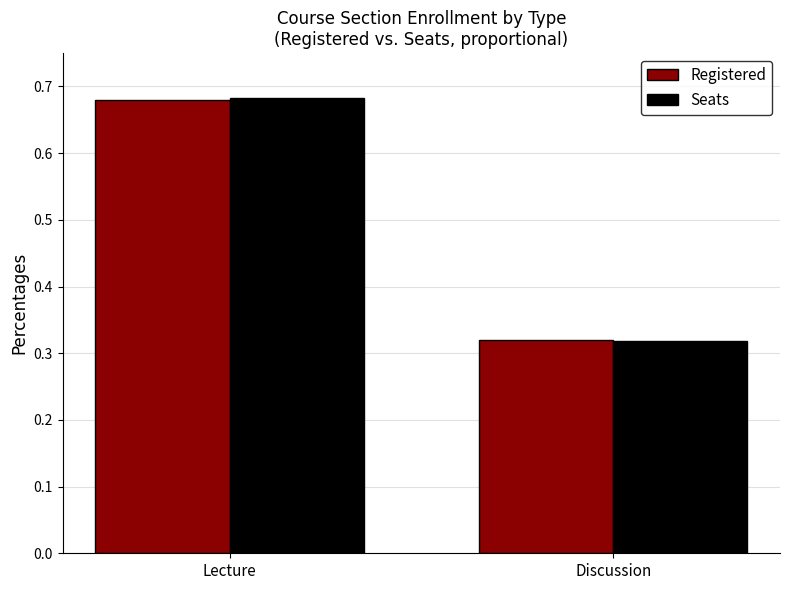

Is the value of Registered at Discussion greater than the value of Seats at Lecture?

No